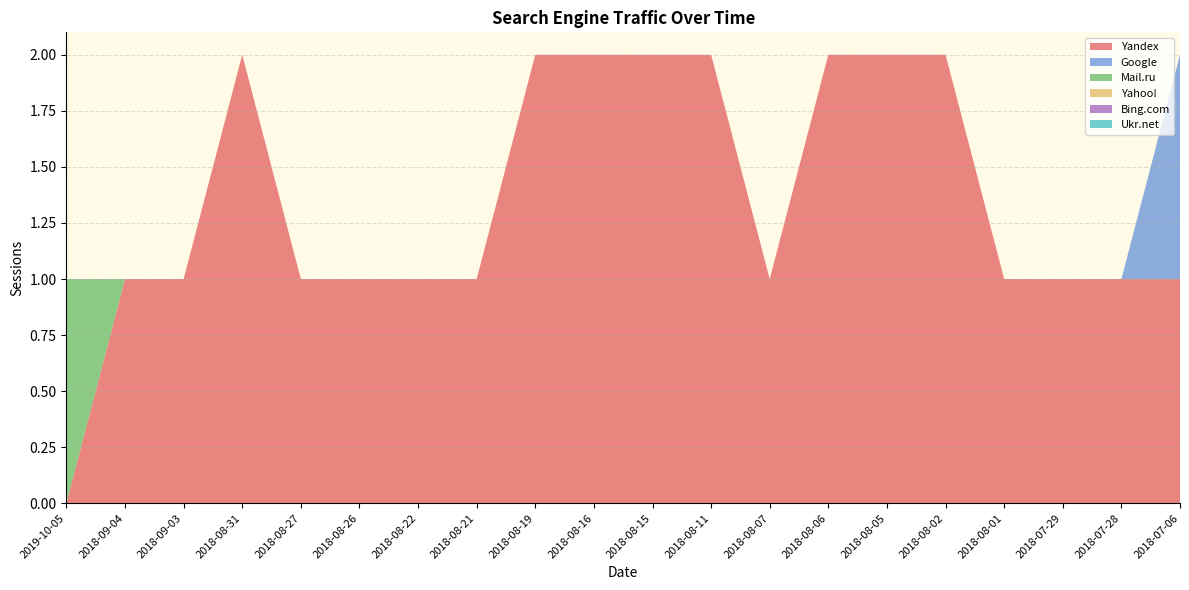

Reading right to left, transcribe all the data shown in this chart.

Yandex: 2018-07-06=1	2018-07-28=1	2018-07-29=1	2018-08-01=1	2018-08-02=2	2018-08-05=2	2018-08-06=2	2018-08-07=1	2018-08-11=2	2018-08-15=2	2018-08-16=2	2018-08-19=2	2018-08-21=1	2018-08-22=1	2018-08-26=1	2018-08-27=1	2018-08-31=2	2018-09-03=1	2018-09-04=1	2019-10-05=0
Google: 2018-07-06=1	2018-07-28=0	2018-07-29=0	2018-08-01=0	2018-08-02=0	2018-08-05=0	2018-08-06=0	2018-08-07=0	2018-08-11=0	2018-08-15=0	2018-08-16=0	2018-08-19=0	2018-08-21=0	2018-08-22=0	2018-08-26=0	2018-08-27=0	2018-08-31=0	2018-09-03=0	2018-09-04=0	2019-10-05=0
Mail.ru: 2018-07-06=0	2018-07-28=0	2018-07-29=0	2018-08-01=0	2018-08-02=0	2018-08-05=0	2018-08-06=0	2018-08-07=0	2018-08-11=0	2018-08-15=0	2018-08-16=0	2018-08-19=0	2018-08-21=0	2018-08-22=0	2018-08-26=0	2018-08-27=0	2018-08-31=0	2018-09-03=0	2018-09-04=0	2019-10-05=1
Yahoo!: 2018-07-06=0	2018-07-28=0	2018-07-29=0	2018-08-01=0	2018-08-02=0	2018-08-05=0	2018-08-06=0	2018-08-07=0	2018-08-11=0	2018-08-15=0	2018-08-16=0	2018-08-19=0	2018-08-21=0	2018-08-22=0	2018-08-26=0	2018-08-27=0	2018-08-31=0	2018-09-03=0	2018-09-04=0	2019-10-05=0
Bing.com: 2018-07-06=0	2018-07-28=0	2018-07-29=0	2018-08-01=0	2018-08-02=0	2018-08-05=0	2018-08-06=0	2018-08-07=0	2018-08-11=0	2018-08-15=0	2018-08-16=0	2018-08-19=0	2018-08-21=0	2018-08-22=0	2018-08-26=0	2018-08-27=0	2018-08-31=0	2018-09-03=0	2018-09-04=0	2019-10-05=0
Ukr.net: 2018-07-06=0	2018-07-28=0	2018-07-29=0	2018-08-01=0	2018-08-02=0	2018-08-05=0	2018-08-06=0	2018-08-07=0	2018-08-11=0	2018-08-15=0	2018-08-16=0	2018-08-19=0	2018-08-21=0	2018-08-22=0	2018-08-26=0	2018-08-27=0	2018-08-31=0	2018-09-03=0	2018-09-04=0	2019-10-05=0